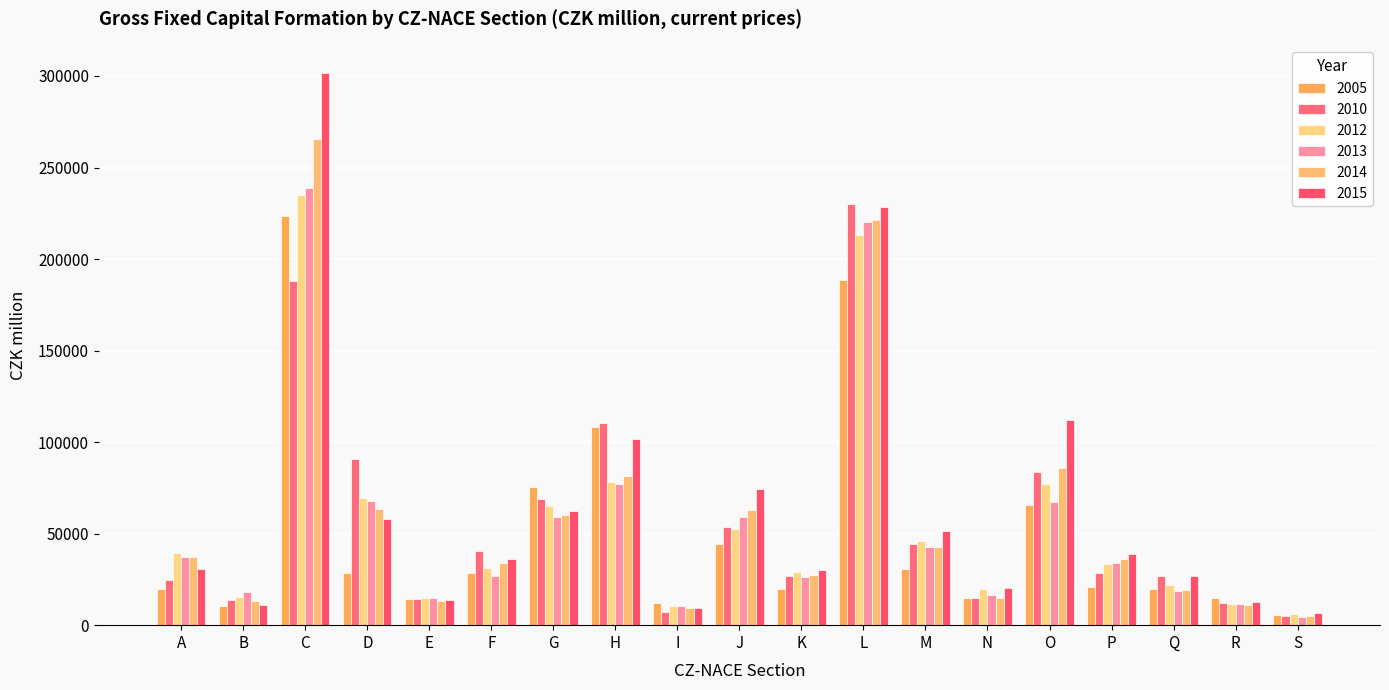

What is the difference between the maximum and minimum values in the 2014 series?

260116